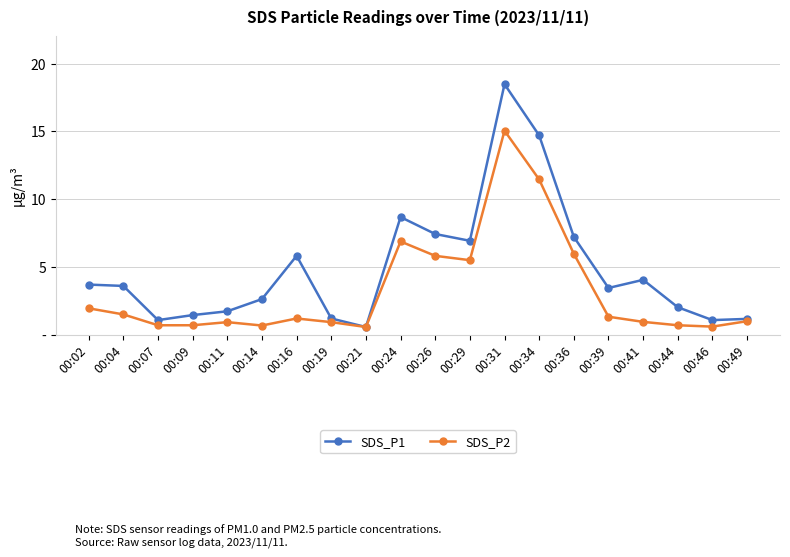

Which series has the widest spread of values?

SDS_P1